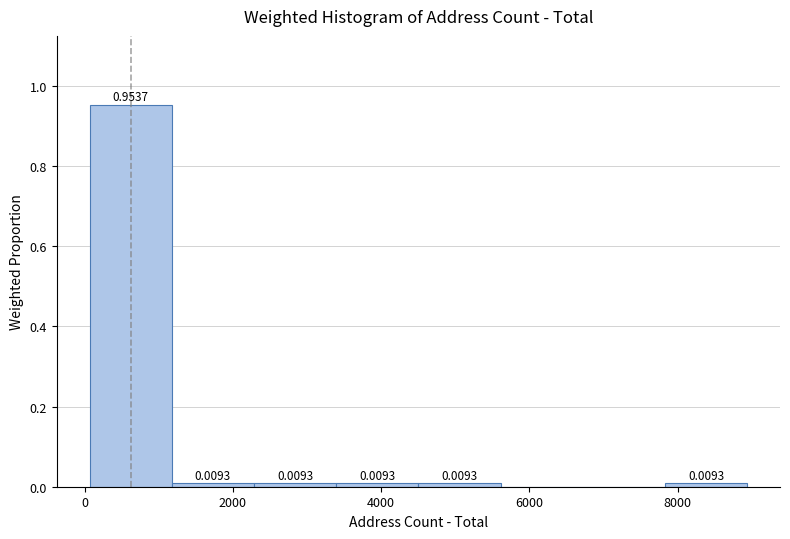

Over which range of the x-axis is the bar tallest?

0 to 1200